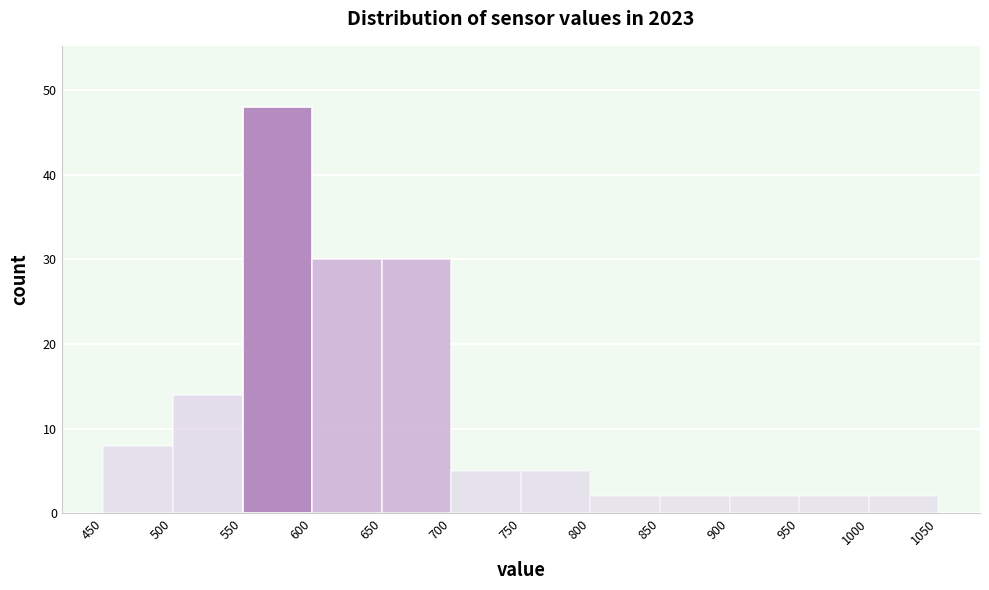

Reading left to right, transcribe this chart: for each bar, give the range it covers on the x-axis and its height. The values are not printed on the chart, so give them approximately, as read against the axis.

450 to 500: 8
500 to 550: 14
550 to 600: 48
600 to 650: 30
650 to 700: 30
700 to 750: 5
750 to 800: 5
800 to 850: 2
850 to 900: 2
900 to 950: 2
950 to 1000: 2
1000 to 1050: 2